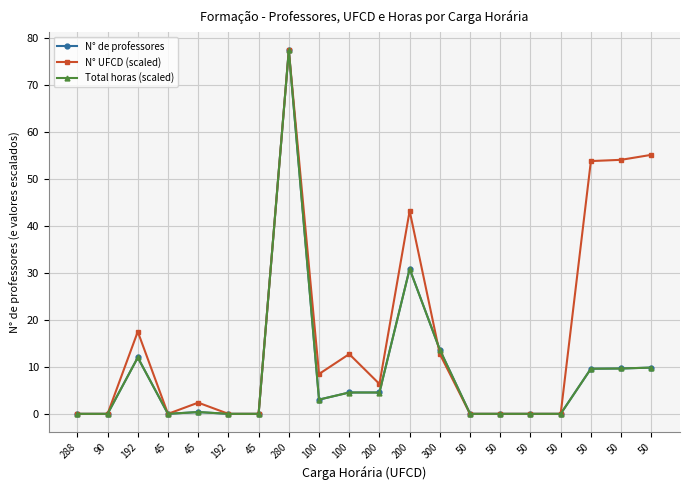

How many times do N° UFCD (scaled) and Total horas (scaled) cross each other?

1